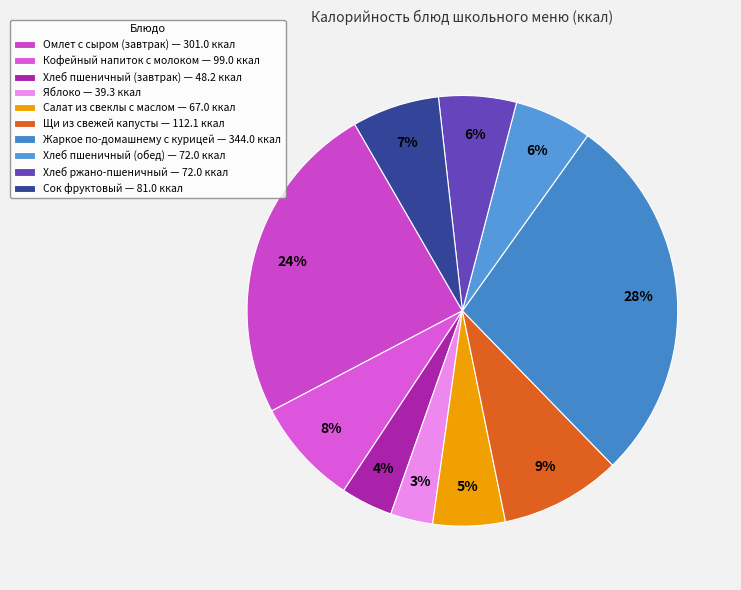

What portion of the pie excludes Сок фруктовый?

93.4%